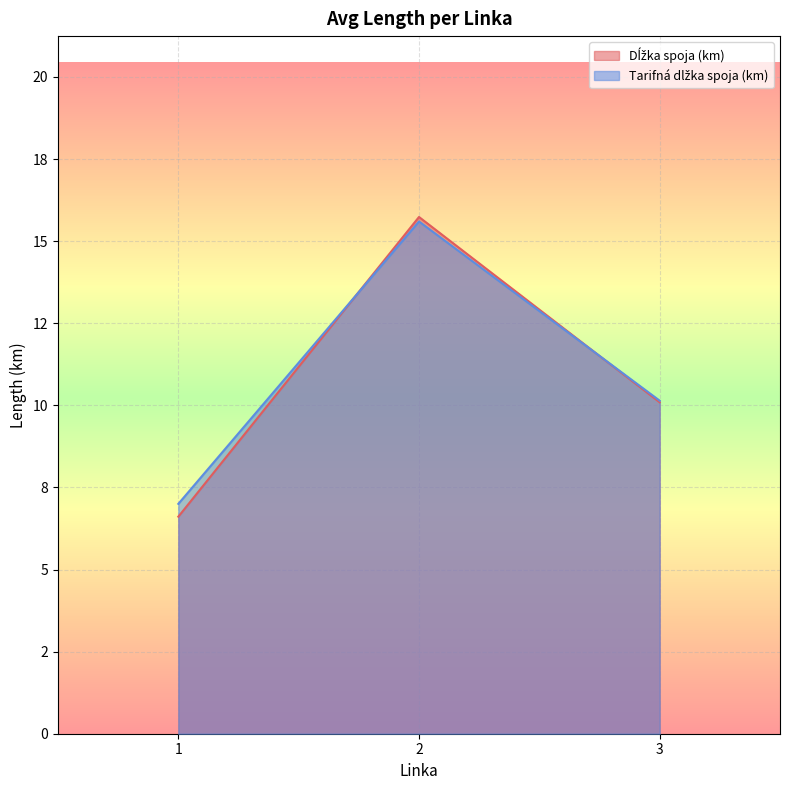

Is it true that Tarifná dlžka spoja (km) equals 6.9 at 12?

False